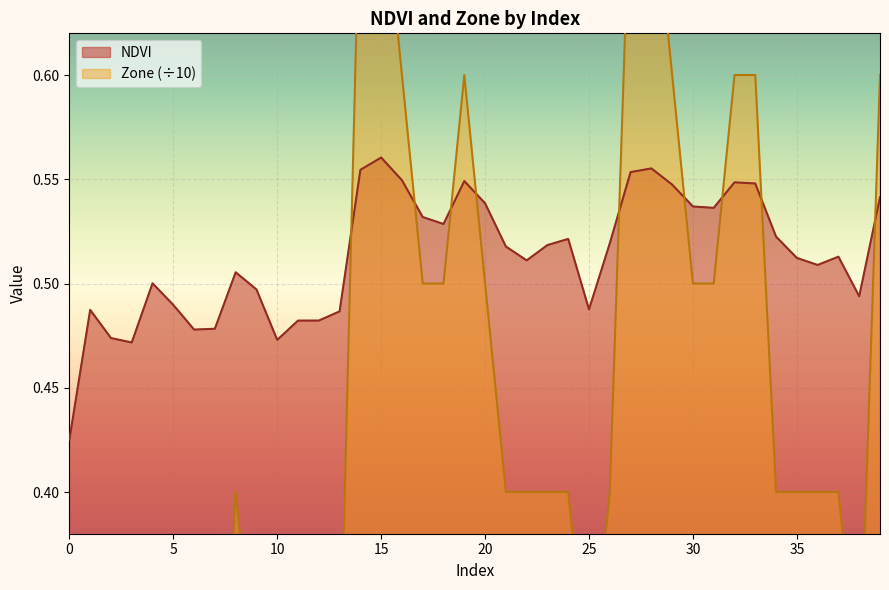

What is the sum of the NDVI values at 17 and 0?

1.0